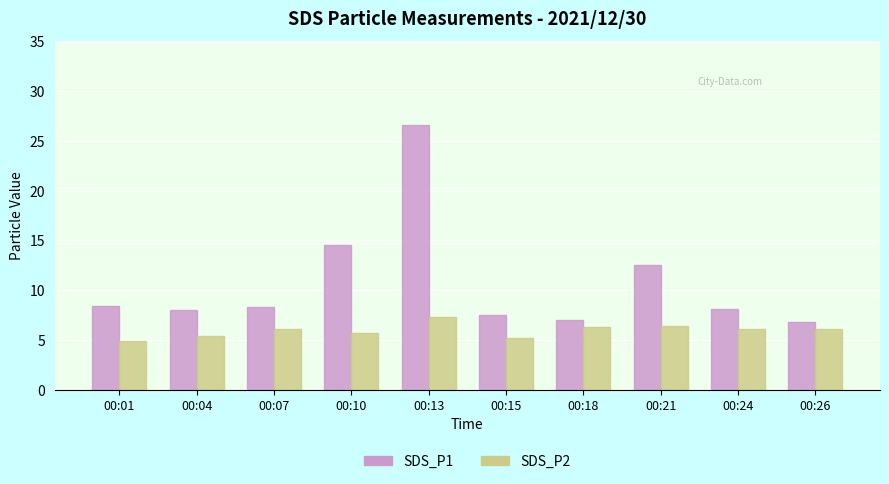

What are all the series names shown in the legend?

SDS_P1, SDS_P2